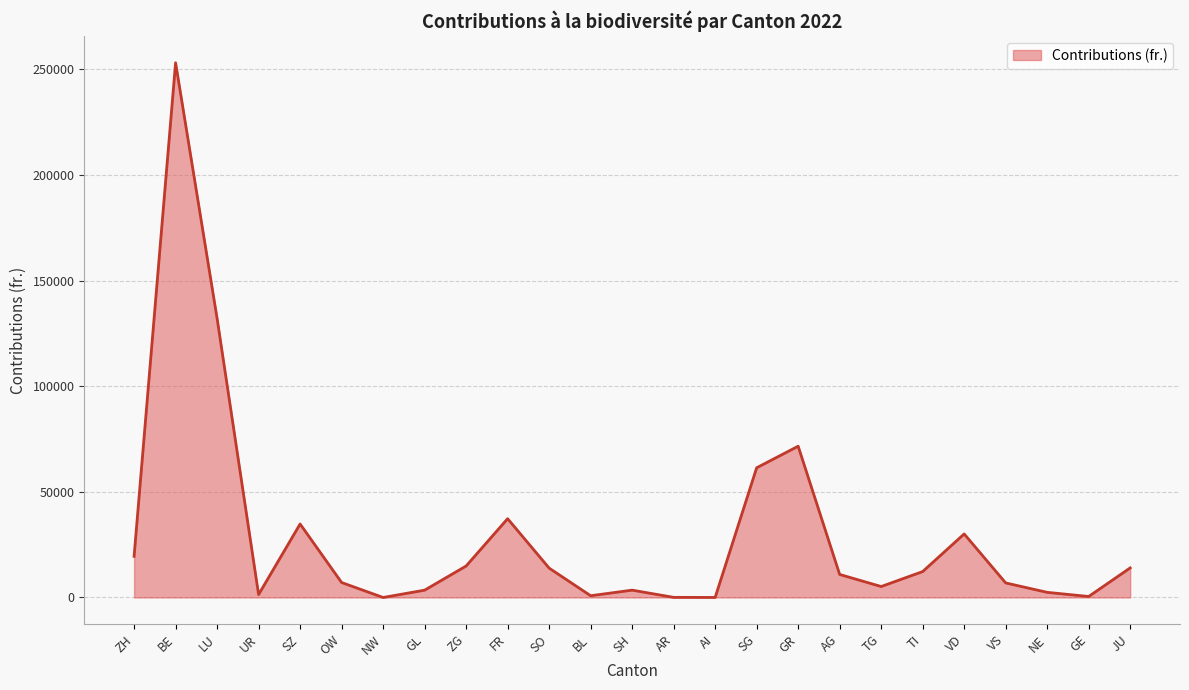

True or false: there are more than 2 points higher than both neighbors.

True